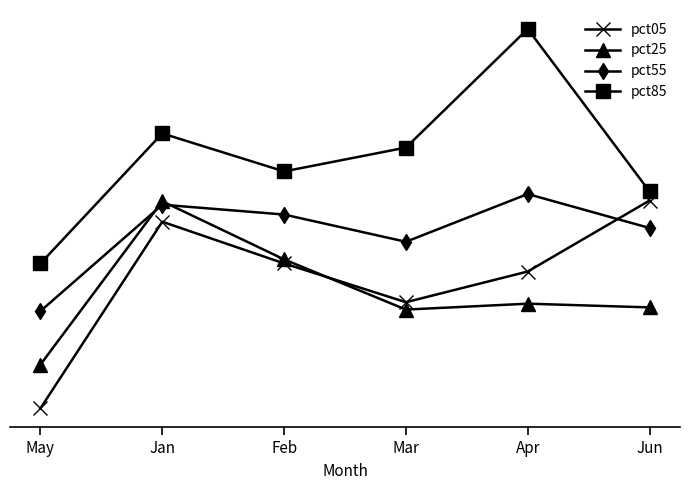

Rank the series at Mar from lowest to highest value.

pct25, pct05, pct55, pct85